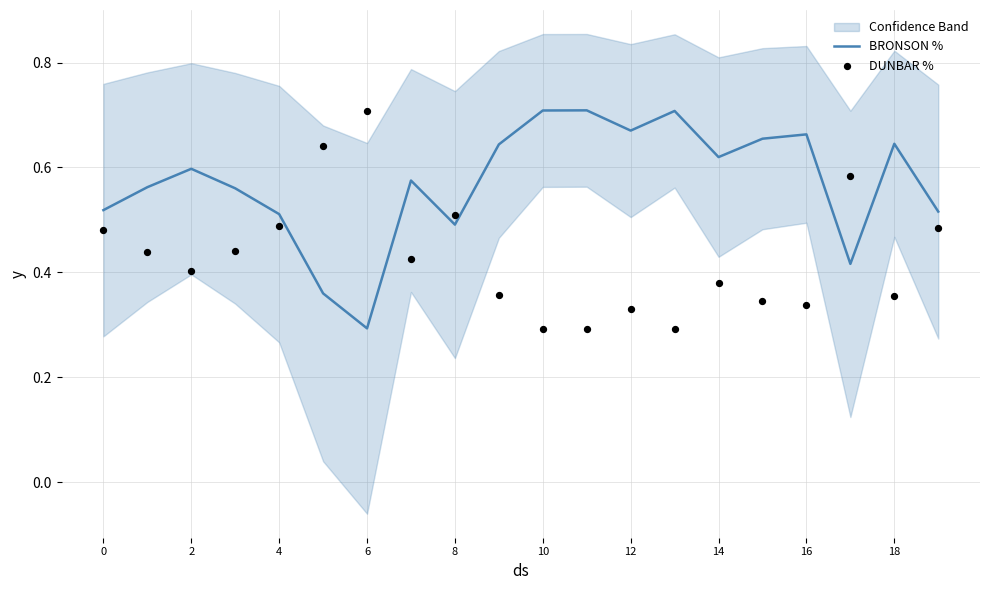

Is the value of DUNBAR % at 14 greater than the value of BRONSON % at 13?

No